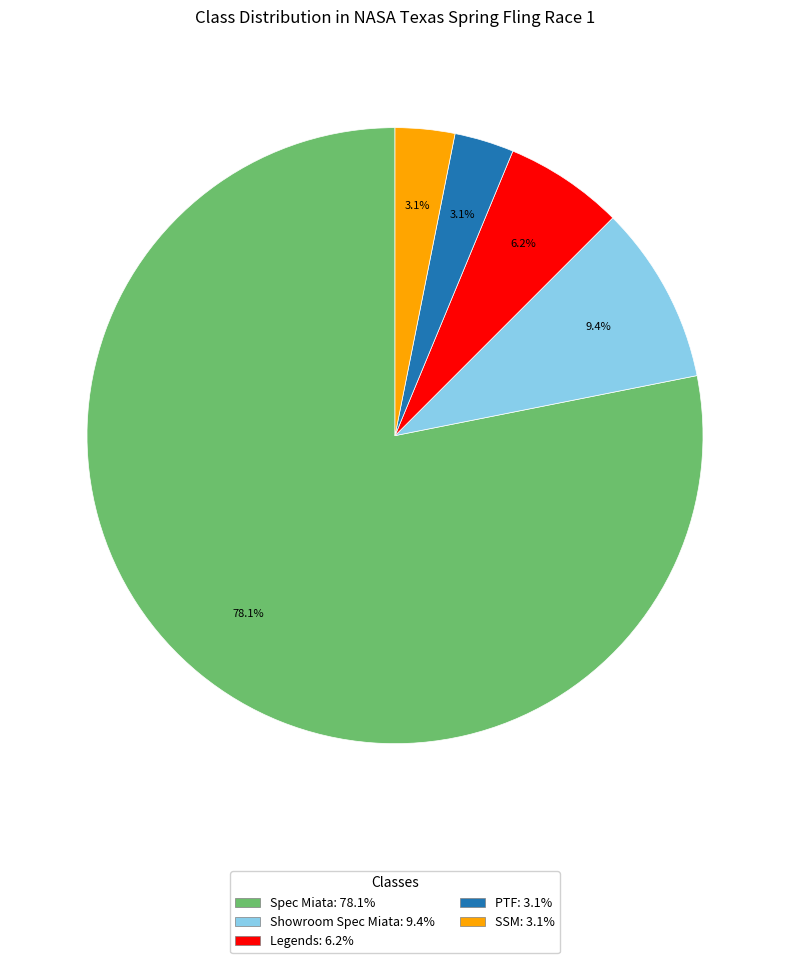

Count the number of slices in the pie.

5